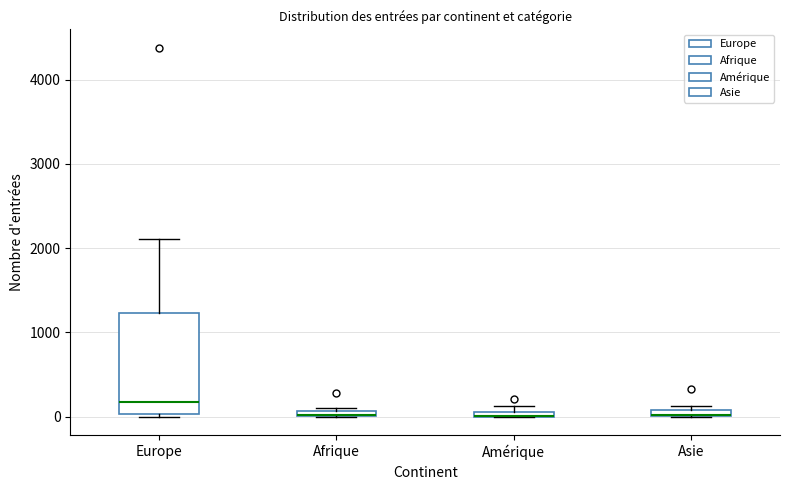

Where is the lower edge of the box for Afrique on the y-axis? The values are not printed on the chart, so give them approximately, as read against the axis.

0